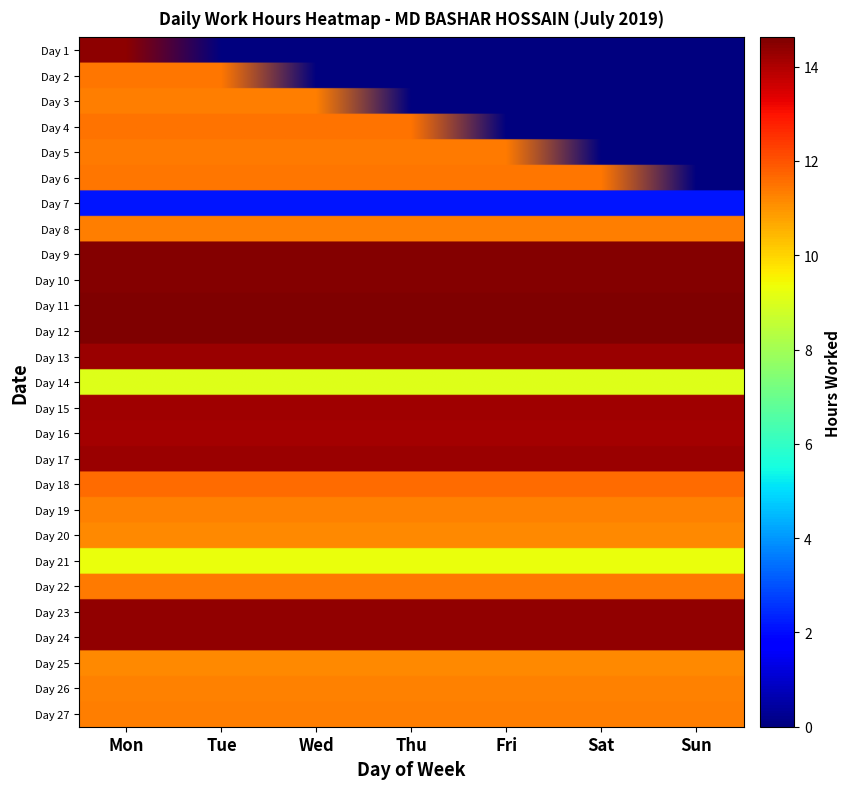

How many data points does each series have?

7